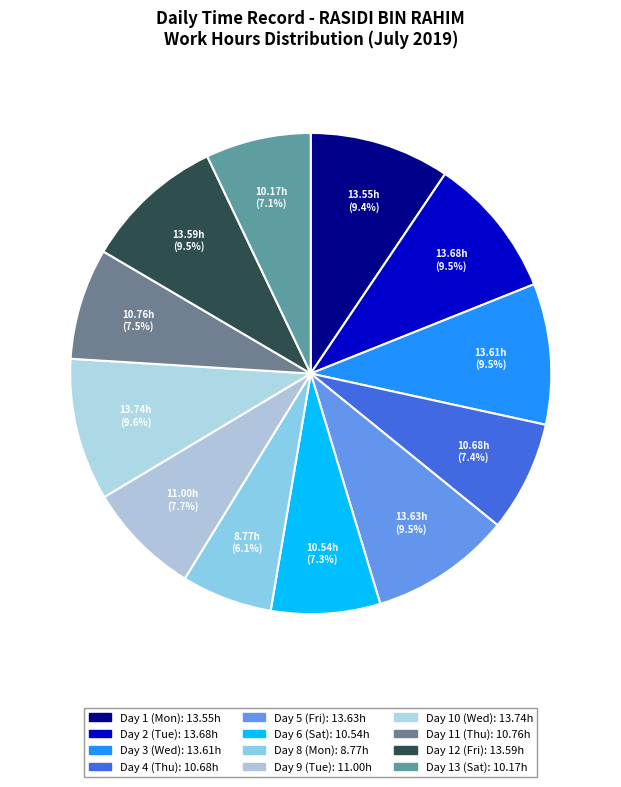

How many segments does this pie chart have?

12